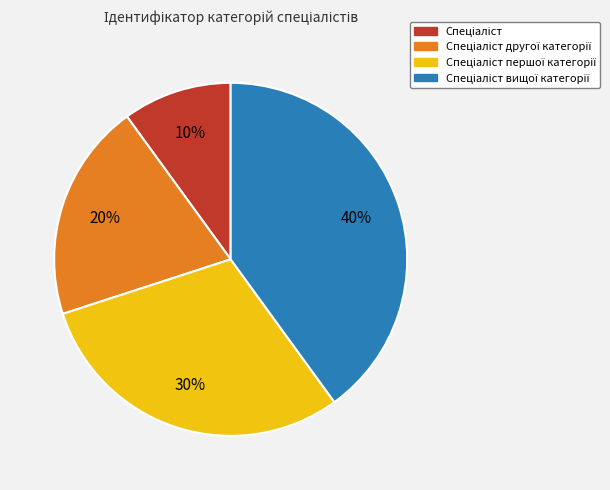

Is there any slice that represents more than half of the pie?

No